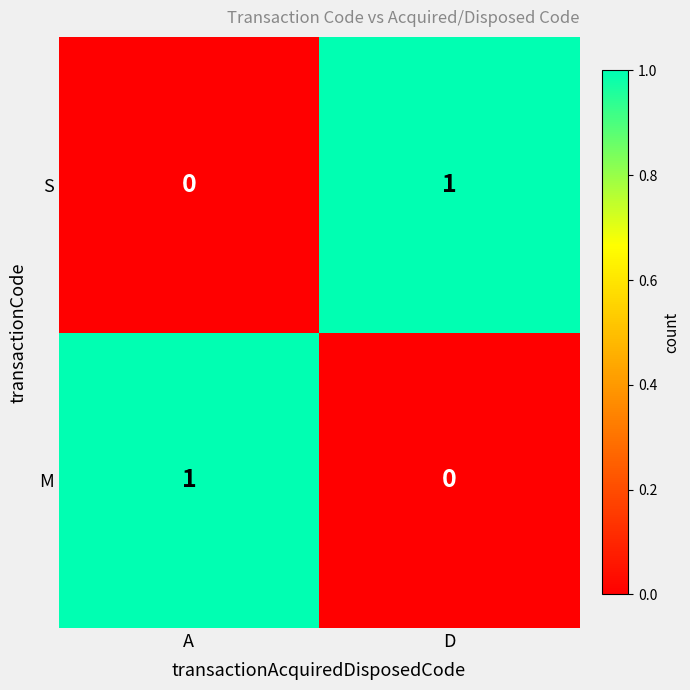

The S series shows 1 at D. True or false?

True